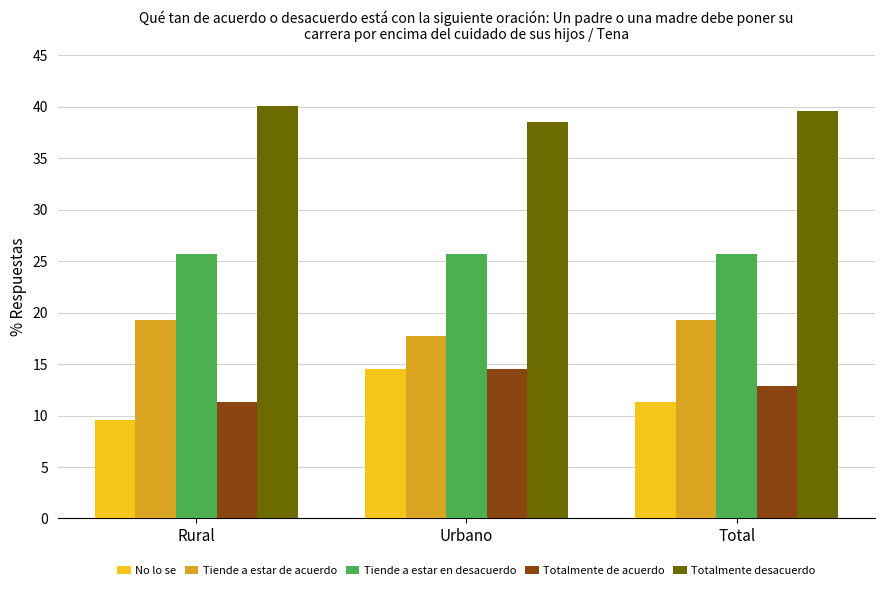

Rank the categories by Totalmente desacuerdo value from highest to lowest.

Rural, Total, Urbano